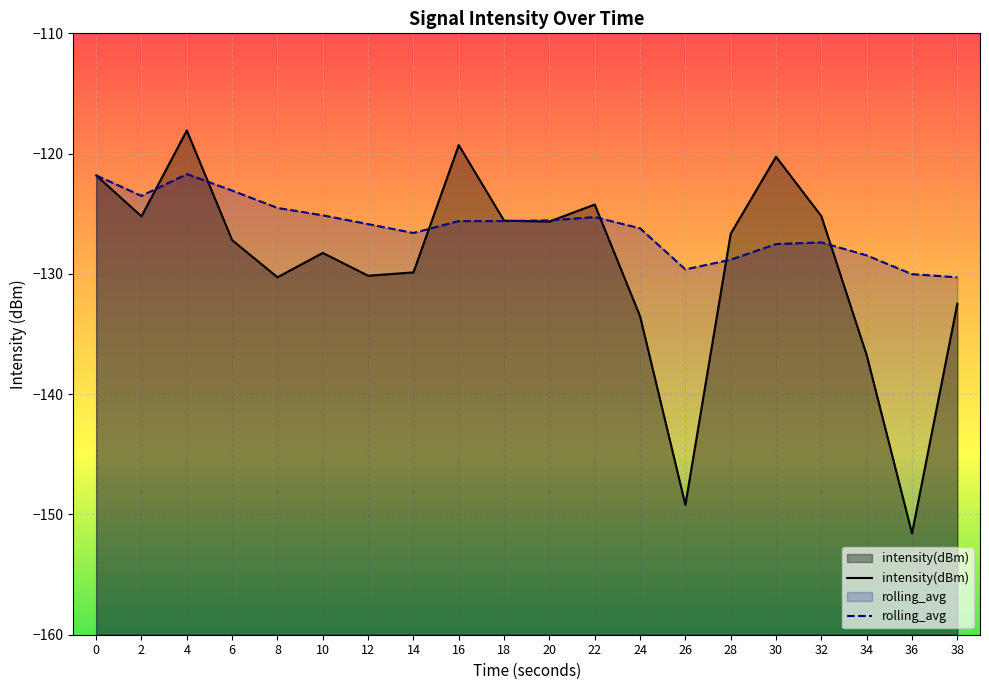

What is the average value of the rolling_avg series?

-126.1